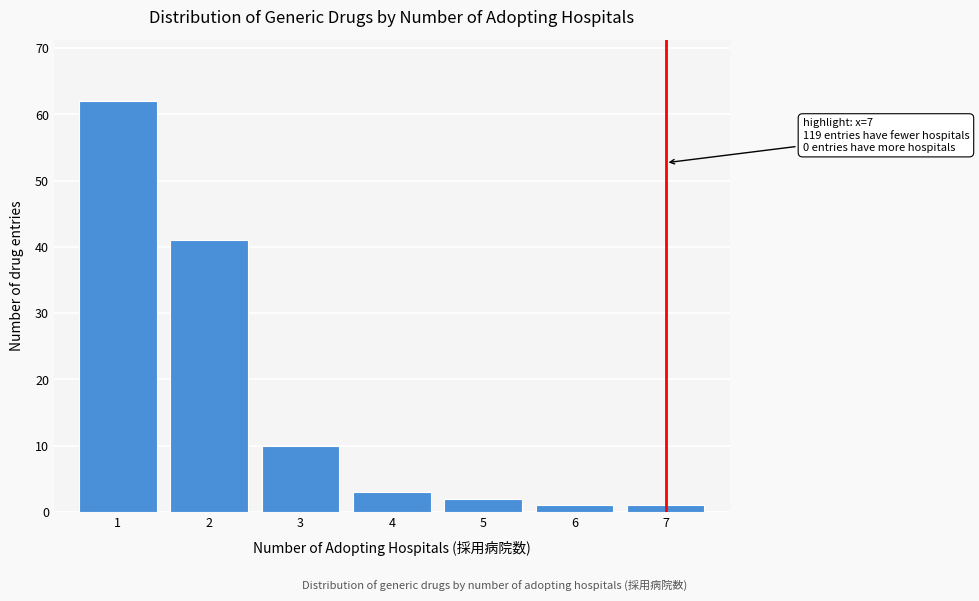

Reading right to left, extract all data points from this chart.

7=1	6=1	5=2	4=3	3=10	2=41	1=62